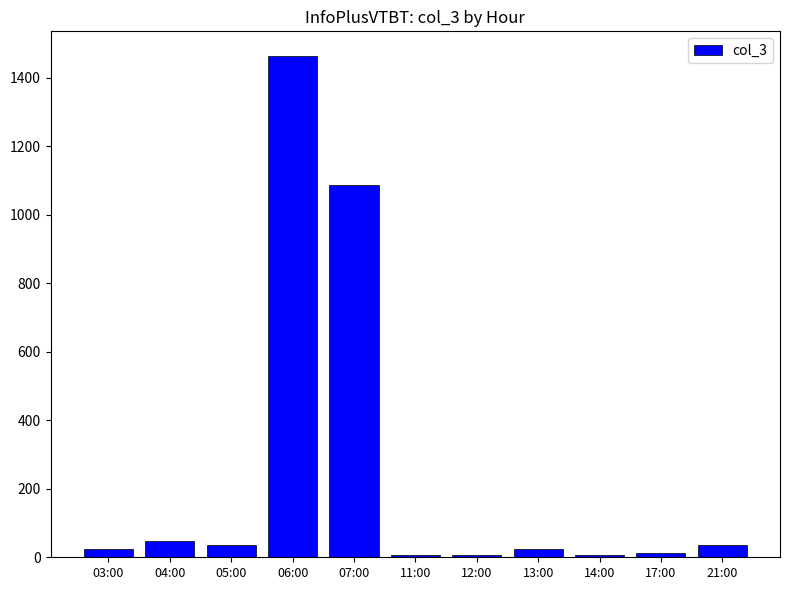

What is the difference between the maximum and minimum values?

1454